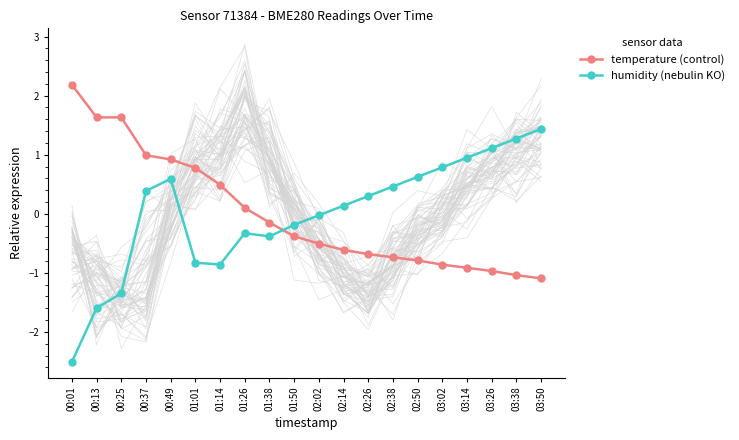

At 03:50, list the series in order from largest to smallest.

humidity (nebulin KO), temperature (control)